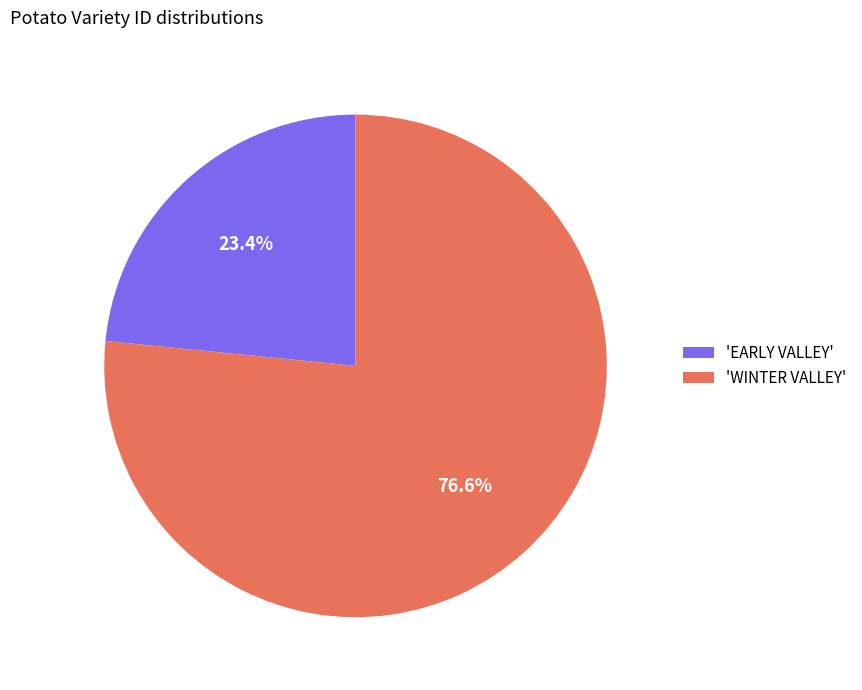

Which slice is the smallest?

'EARLY VALLEY'